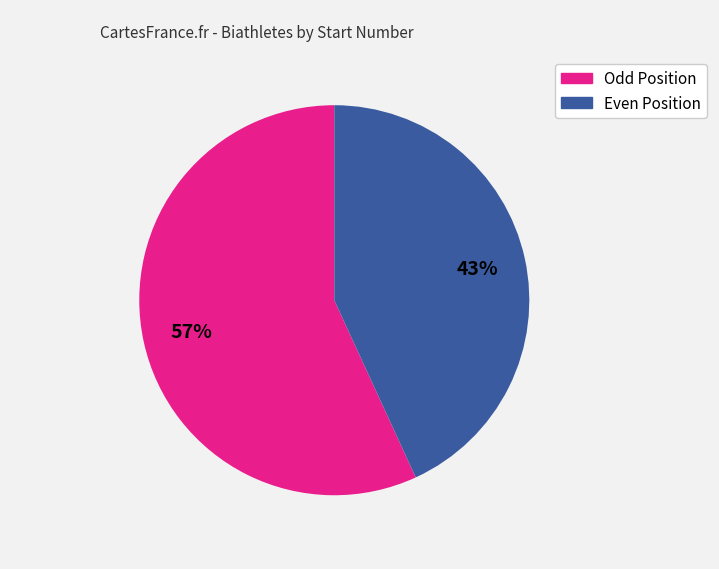

Is there a majority slice in this chart?

Yes